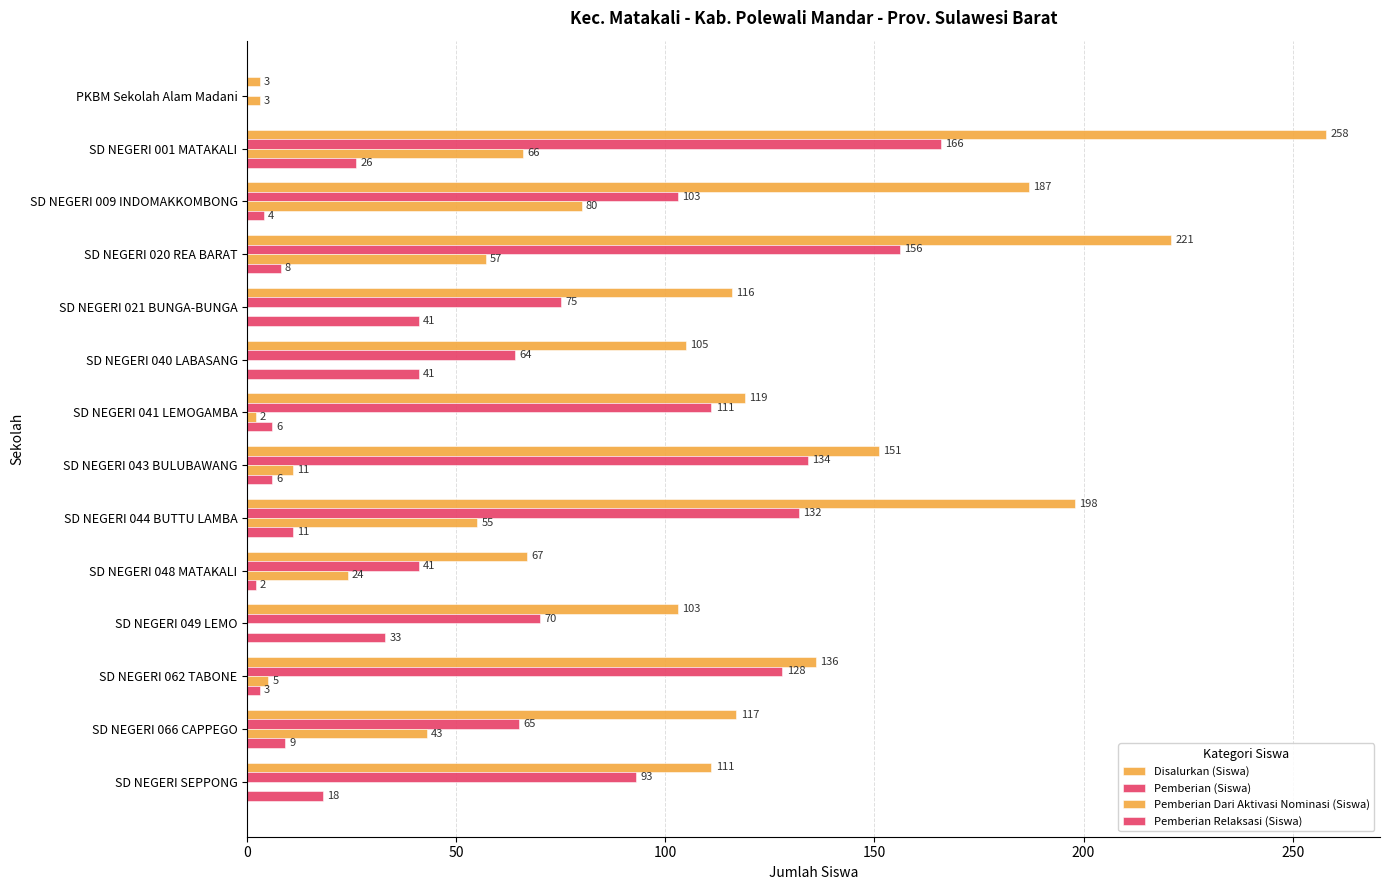

How many positive values does the Pemberian Relaksasi (Siswa) series have?

13